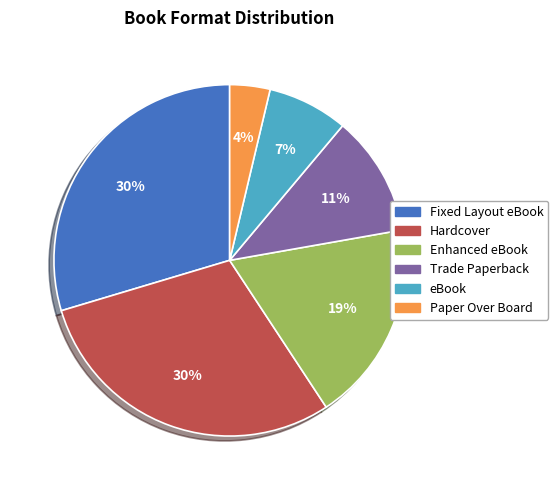

Which slice is the smallest?

Paper Over Board